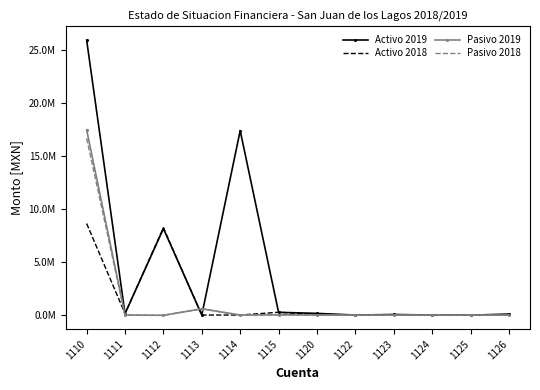

True or false: Pasivo 2018 and Activo 2019 cross at least once.

True